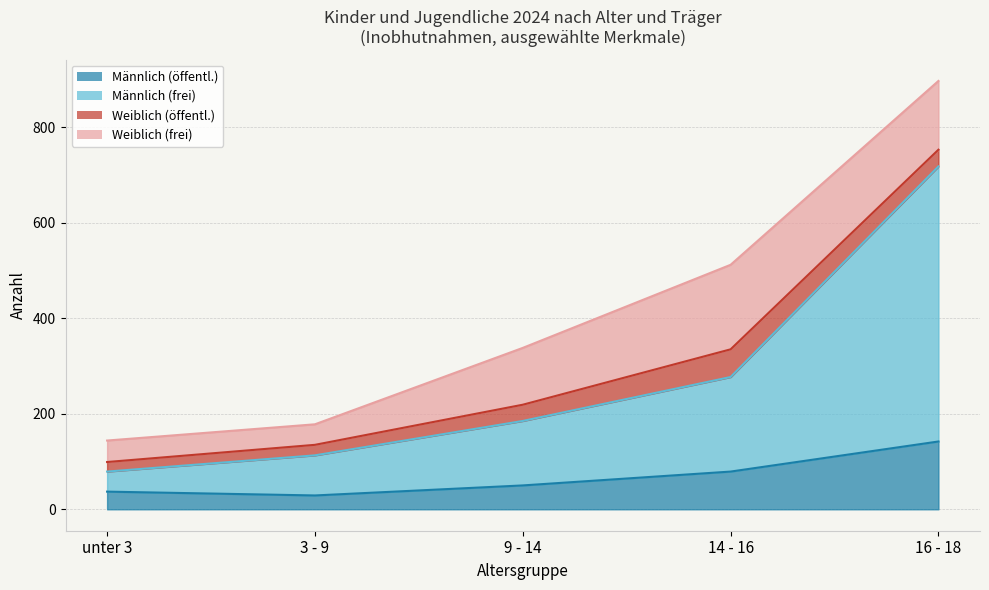

The Männlich (frei) series shows 172 at 3 - 9. True or false?

False